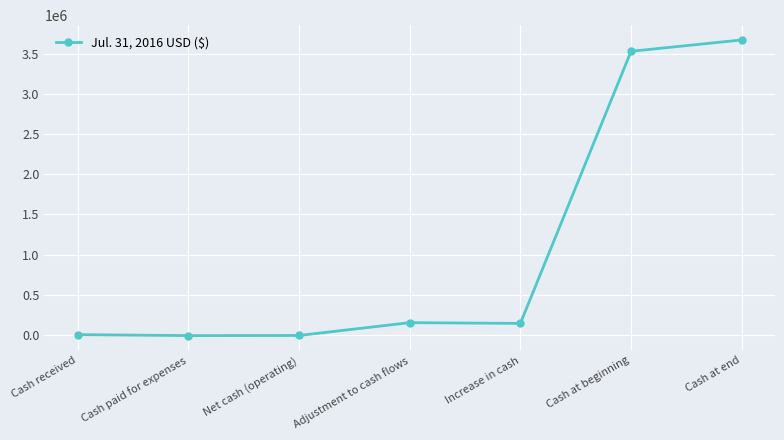

Is it true that the value at Adjustment to cash flows is 150743?

True